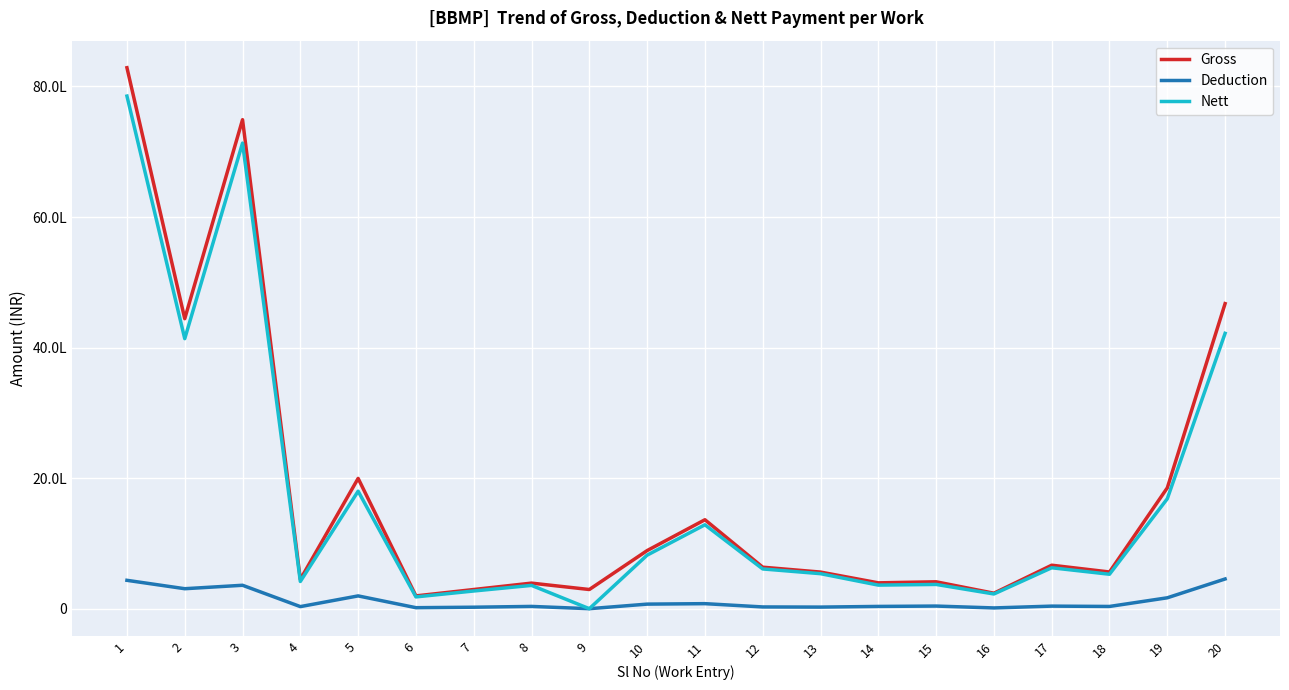

What are all the series names shown in the legend?

Gross, Deduction, Nett